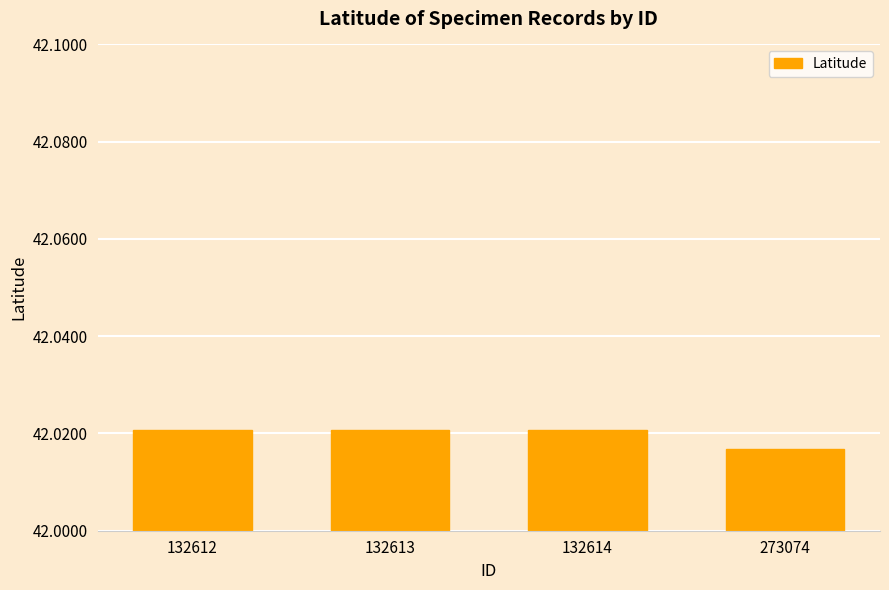

How many series are shown in this chart?

1